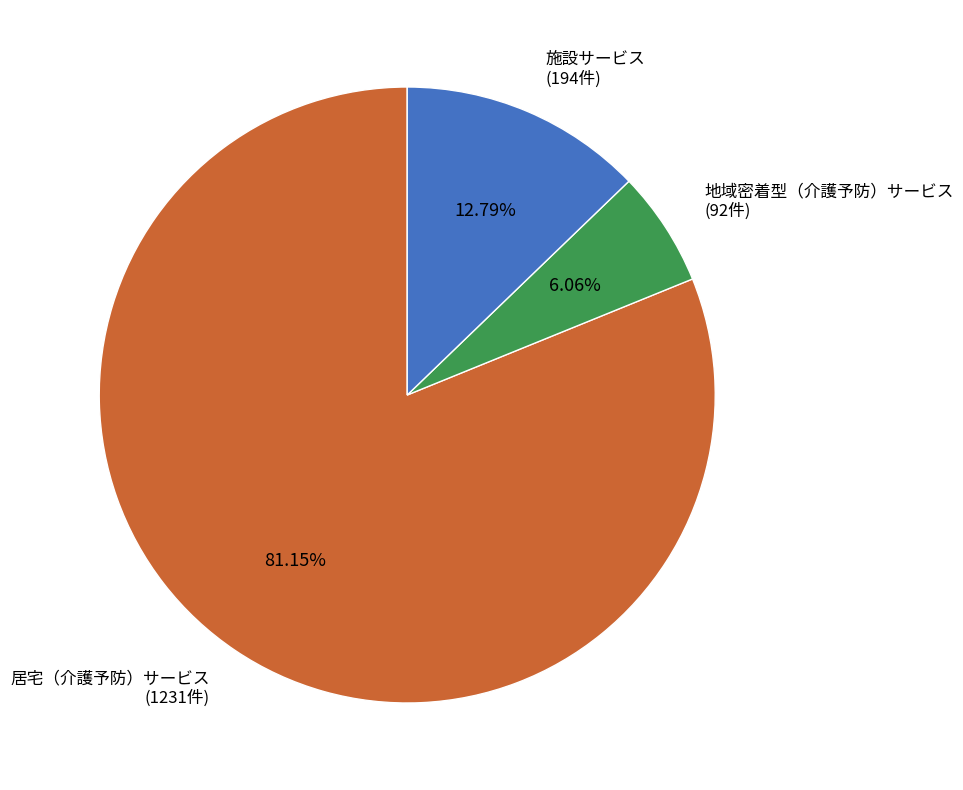

Which category has the biggest portion of the pie?

居宅（介護予防）サービス